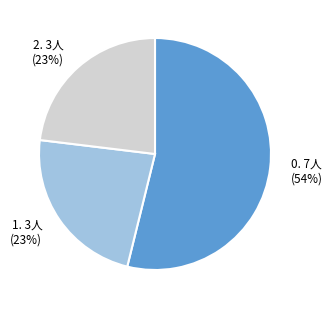

To the nearest percent, what is the difference between the largest and smallest slice percentages?

31%